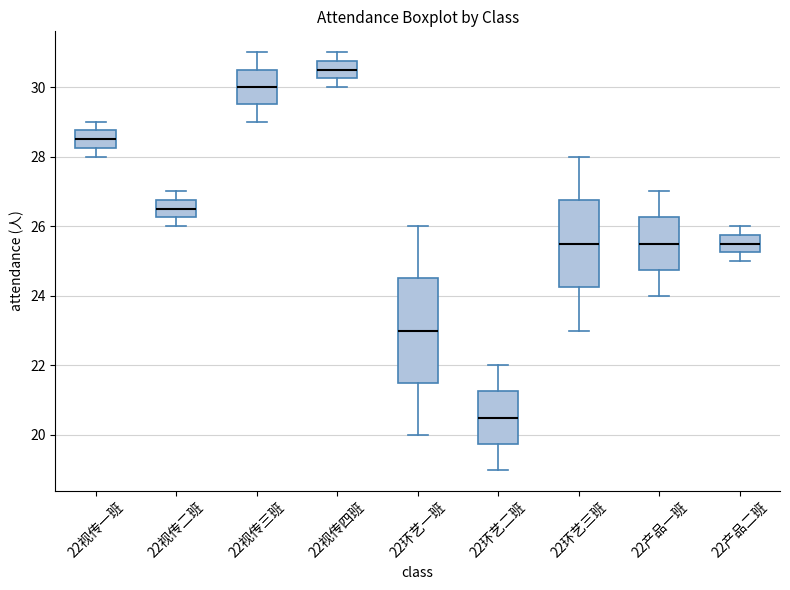

Reading left to right, transcribe this box plot: for each box, give where its median line is, the range the box spans, and where its two whiskers end, as read against the y-axis. The values are not printed on the chart, so give them approximately, as read against the axis.

22视传一班: median 28.6, box 28.2 to 28.8, whiskers 28.0 to 29.0
22视传二班: median 26.6, box 26.2 to 26.8, whiskers 26.0 to 27.0
22视传三班: median 30.0, box 29.6 to 30.6, whiskers 29.0 to 31.0
22视传四班: median 30.6, box 30.2 to 30.8, whiskers 30.0 to 31.0
22环艺一班: median 23.0, box 21.6 to 24.6, whiskers 20.0 to 26.0
22环艺二班: median 20.6, box 19.8 to 21.2, whiskers 19.0 to 22.0
22环艺三班: median 25.6, box 24.2 to 26.8, whiskers 23.0 to 28.0
22产品一班: median 25.6, box 24.8 to 26.2, whiskers 24.0 to 27.0
22产品二班: median 25.6, box 25.2 to 25.8, whiskers 25.0 to 26.0